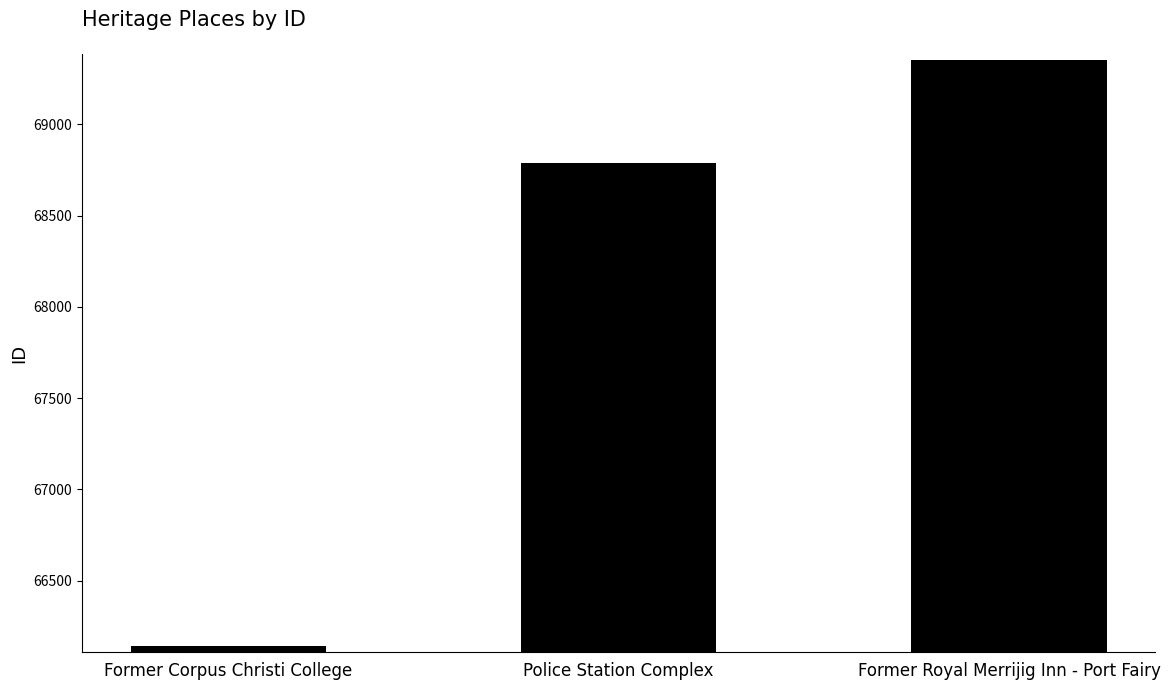

What is the sum of all values?

204279